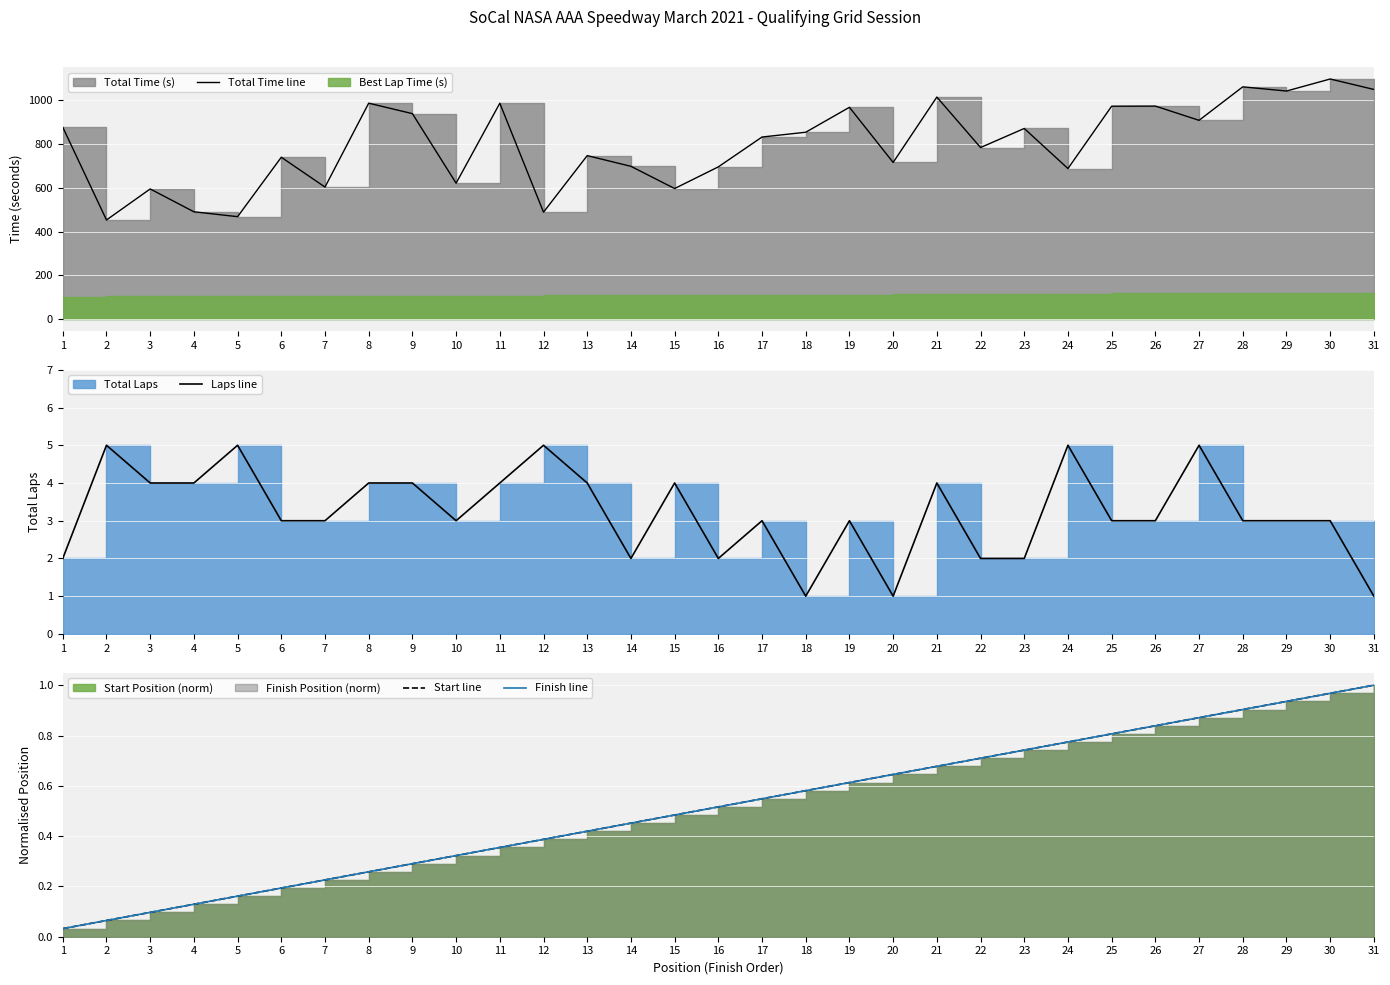

What is the average value of the Laps line series?

3.2